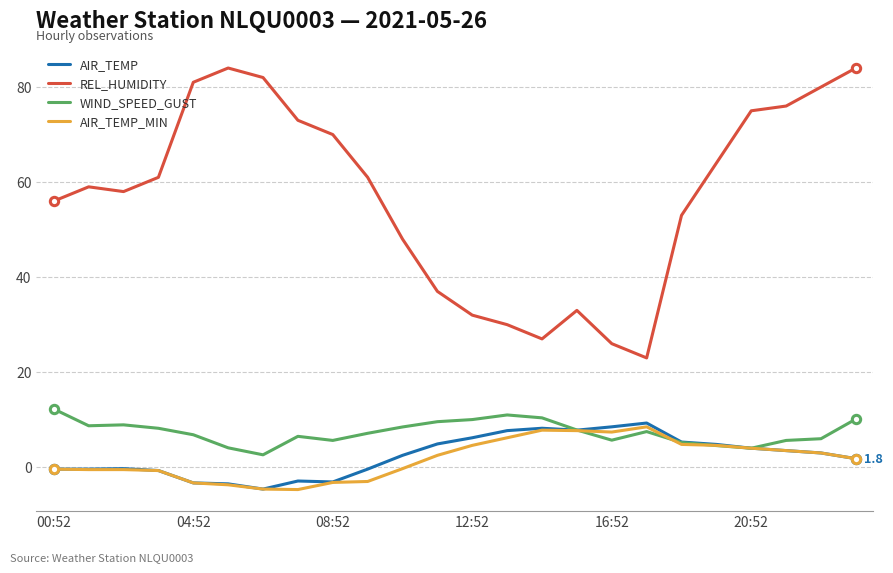

Count the number of data series in this chart.

4